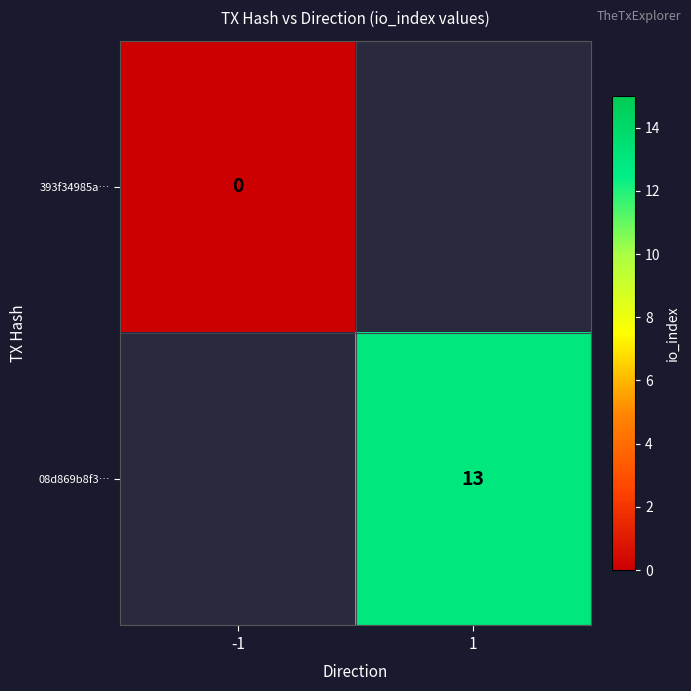

The value of 08d869b8f3… at 1 is 9. True or false?

False